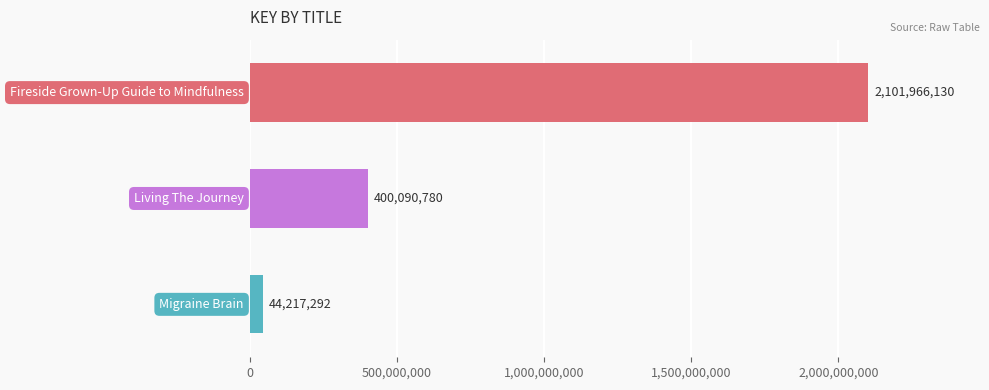

What is the smallest value displayed?

44217292